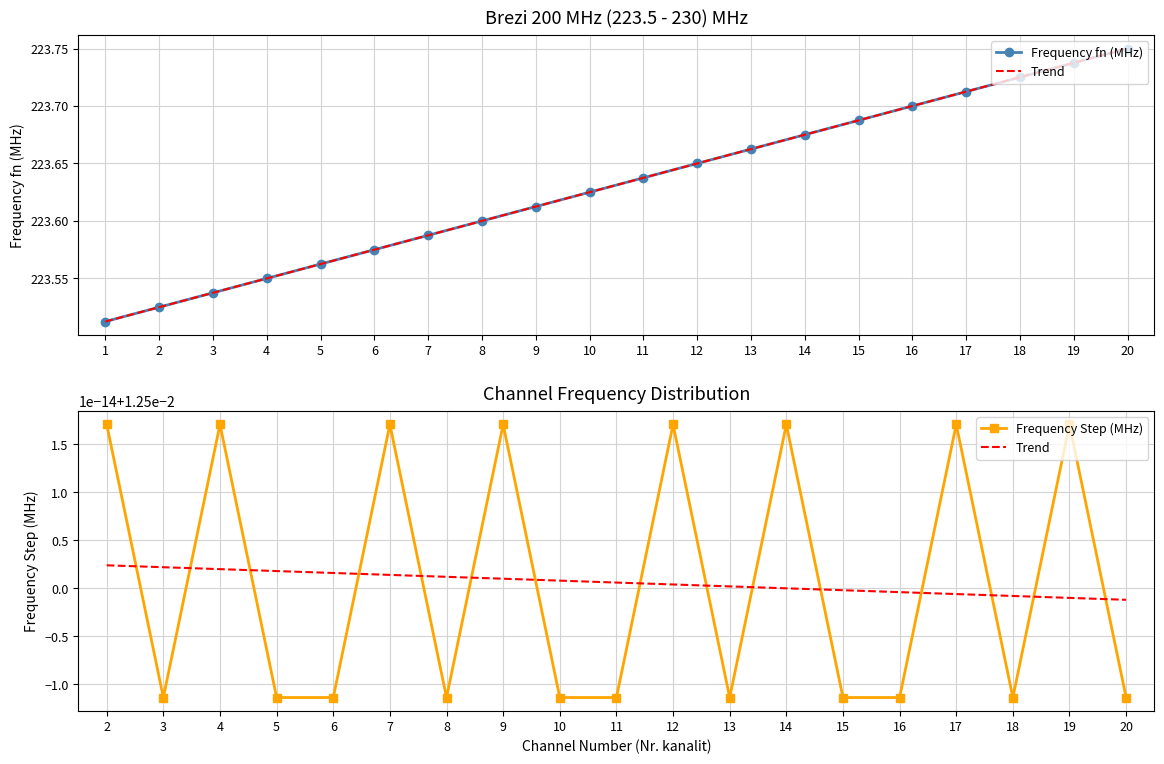

True or false: the data shows 223.5 at 3.

True